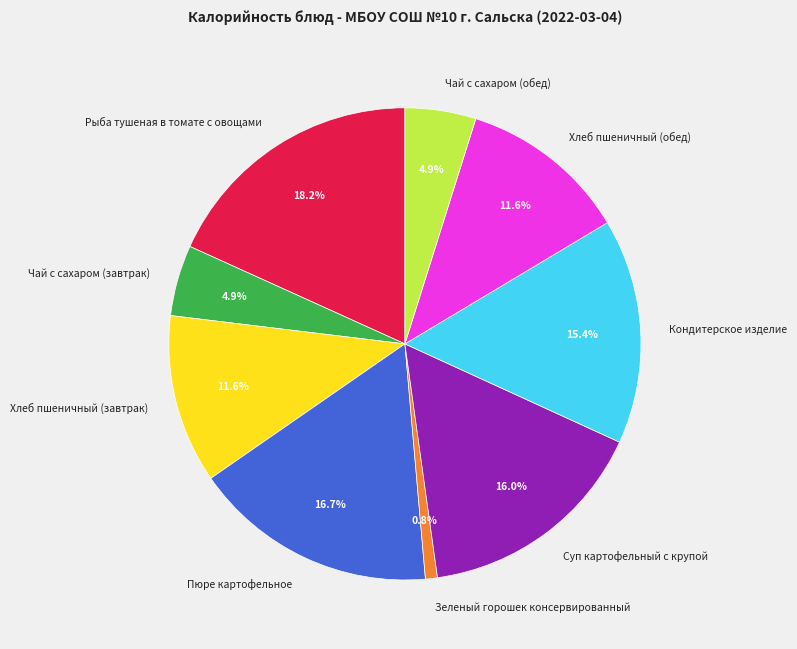

Which category has the smallest portion of the pie?

Зеленый горошек консервированный